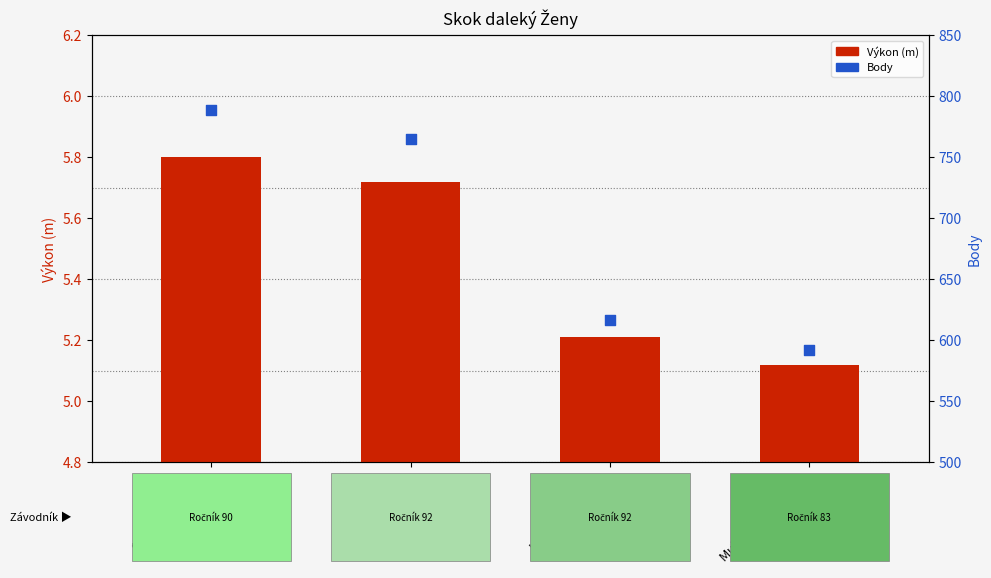

What is the total value across all series at Mužíková Alexandra?

597.1